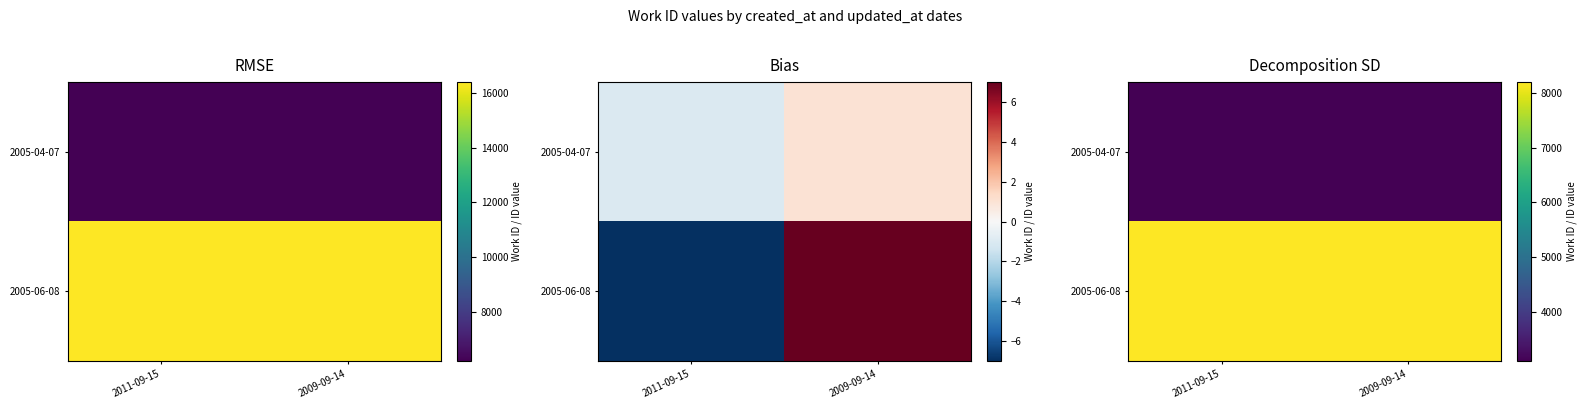

Which series has the largest range (max minus min)?

2005-06-08